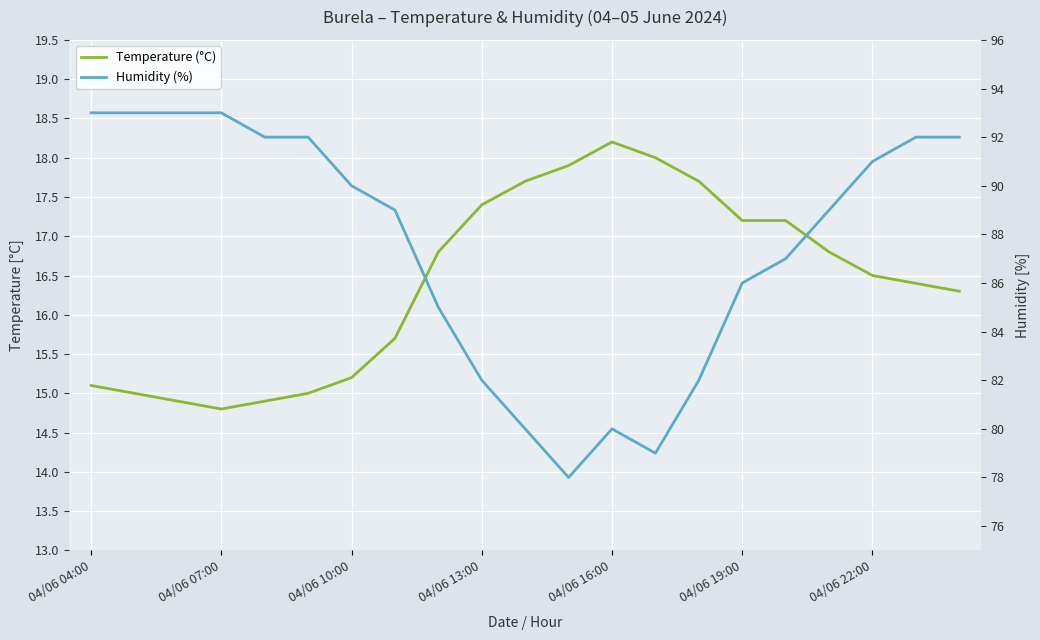

How many values in the Temperature (°C) series exceed 16?

13